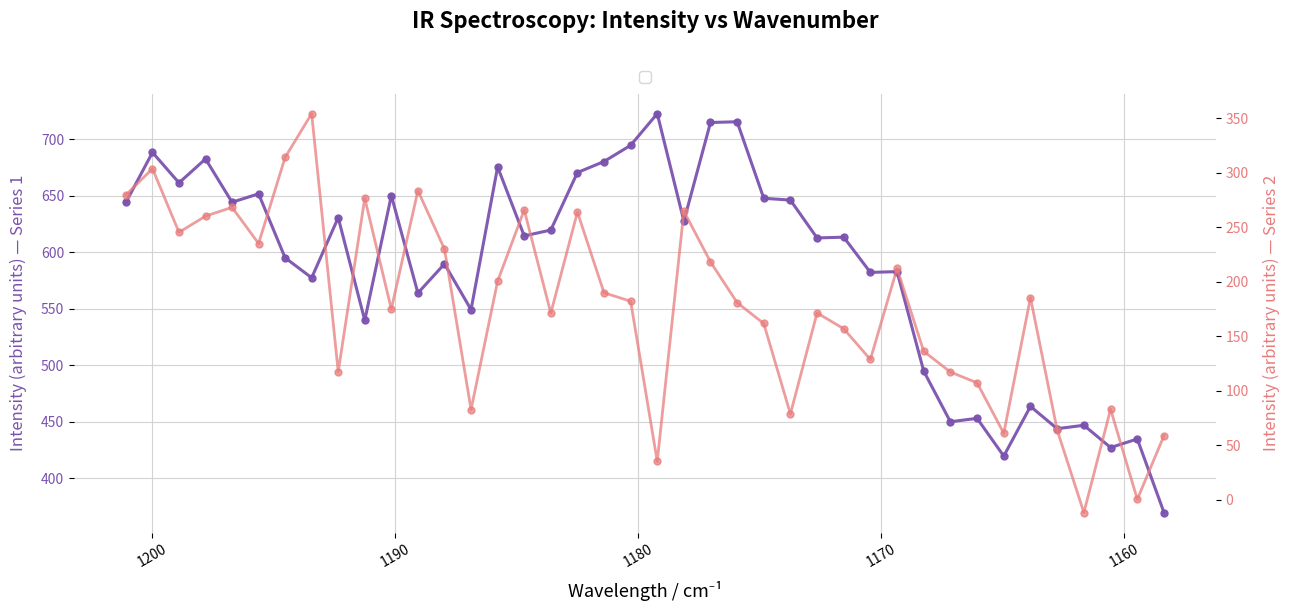

True or false: Intensity 2 and Intensity 1 intersect in this chart.

False